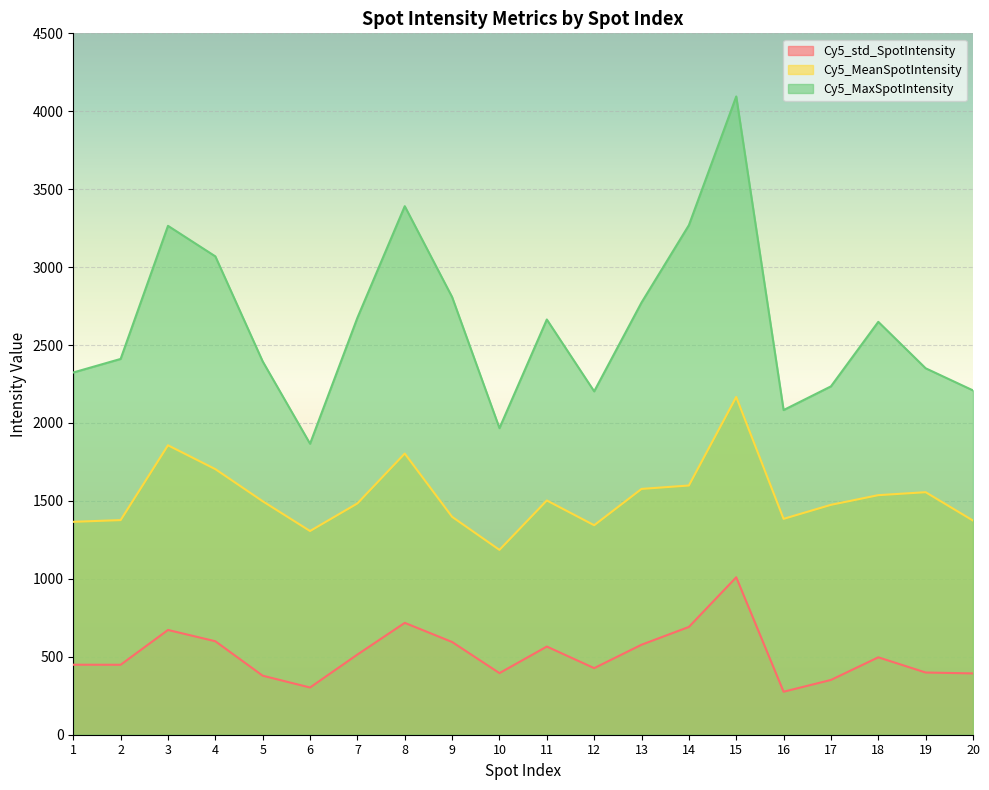

Rank the categories by Cy5_MeanSpotIntensity value from lowest to highest.

10, 6, 12, 1, 20, 2, 16, 9, 17, 7, 5, 11, 18, 19, 13, 14, 4, 8, 3, 15